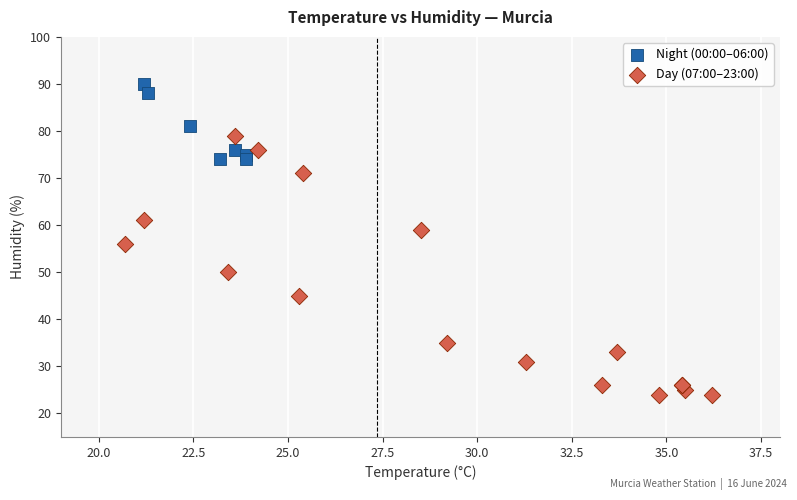

Which series has the largest Y range (max minus min)?

Day (07:00–23:00)